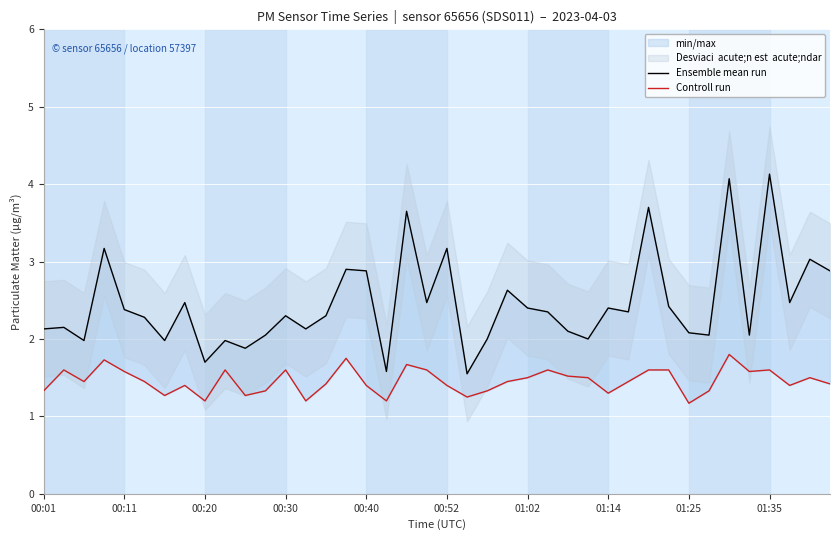

In Controll run, how many points are lower than both neighbors (excluding endpoints)?

11